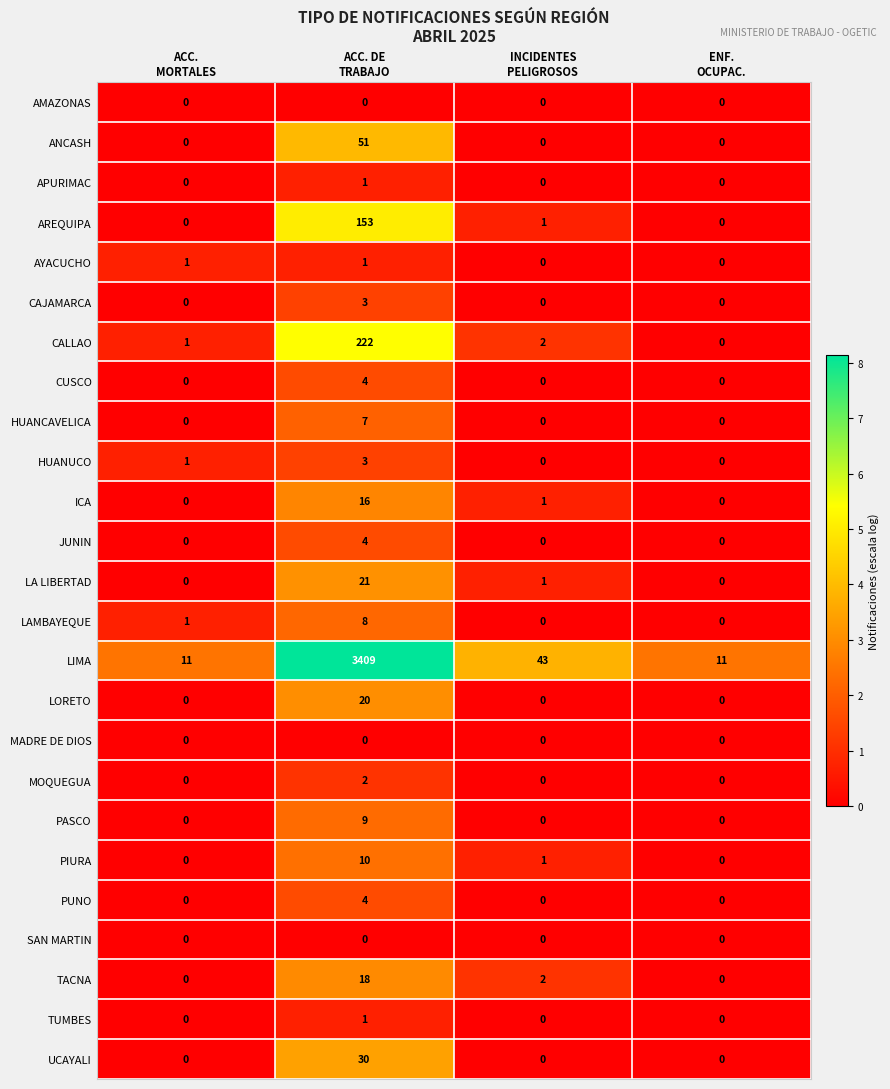

Which series has the largest total across all categories?

LIMA